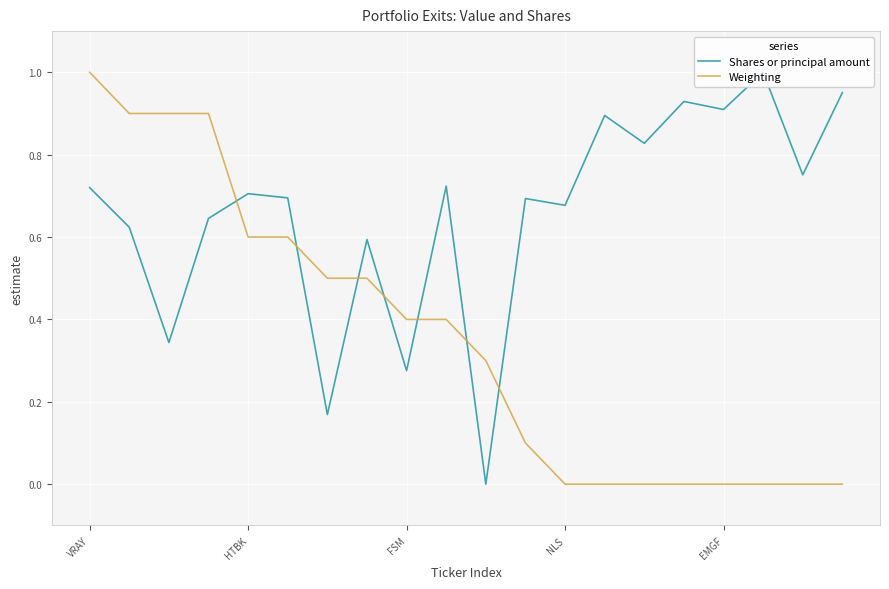

After their last crossing, which series has the higher values: Weighting or Shares or principal amount?

Shares or principal amount